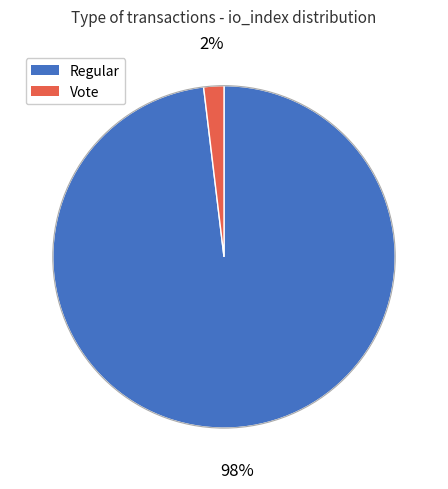

True or false: Vote accounts for 2% of the total.

True